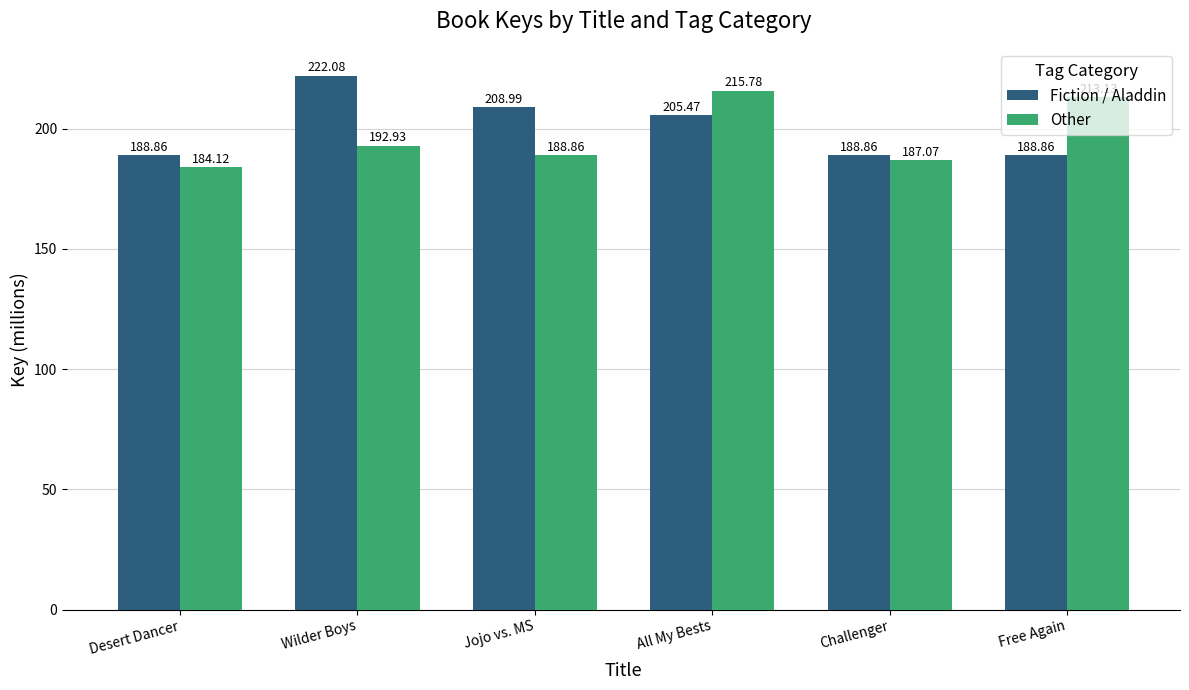

What is the total value across all series at Challenger?

375.9